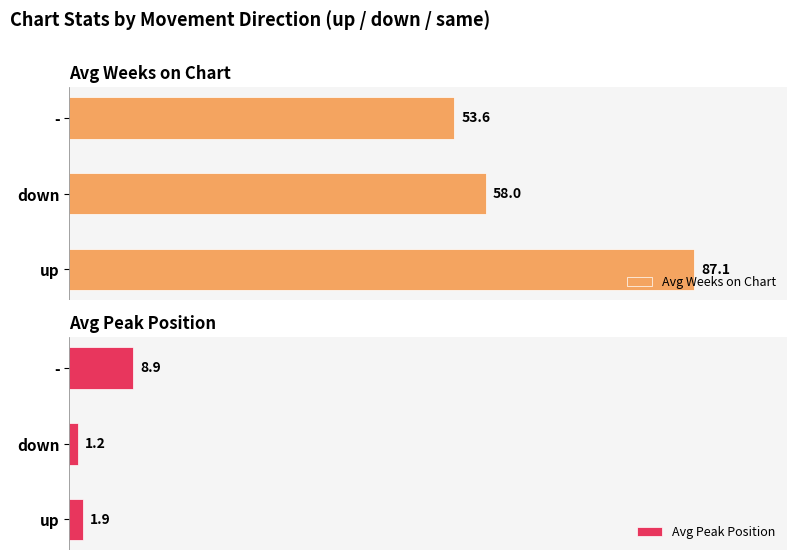

What is the average value of the Avg Weeks on Chart series?

66.2